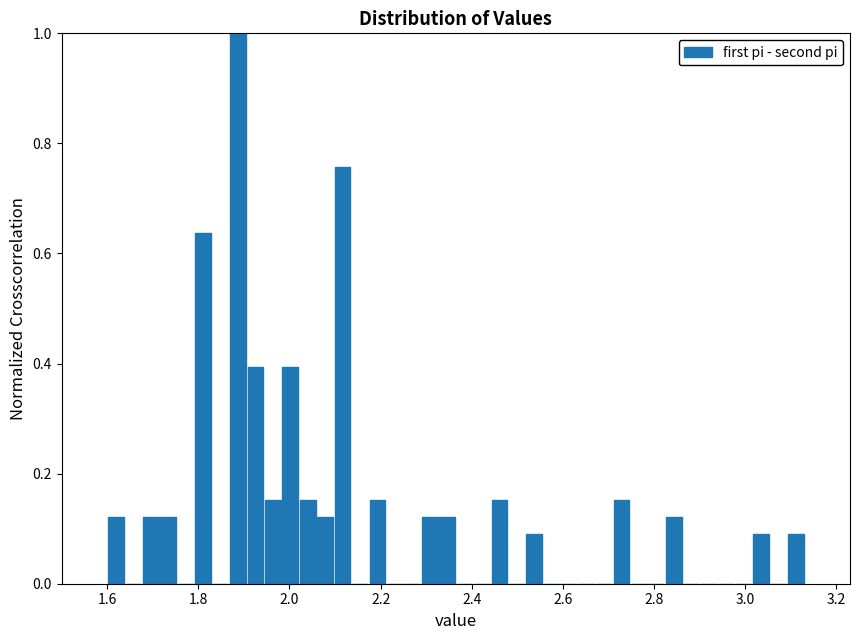

Around what value on the x-axis is the tallest bar? Give the approximate position of its centre, as read against the axis.

1.88